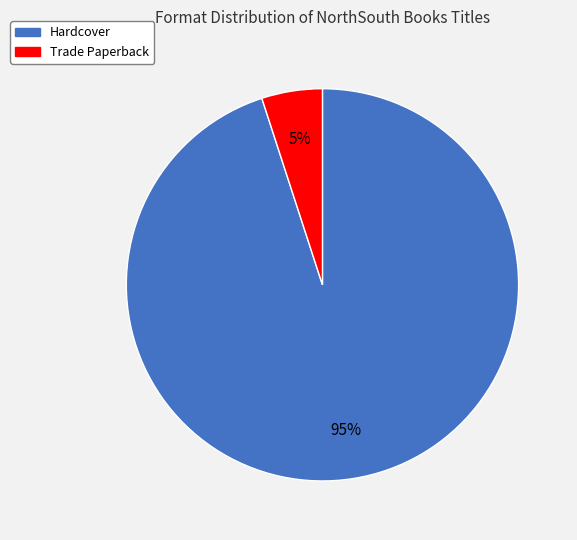

Is there any slice that represents more than half of the pie?

Yes